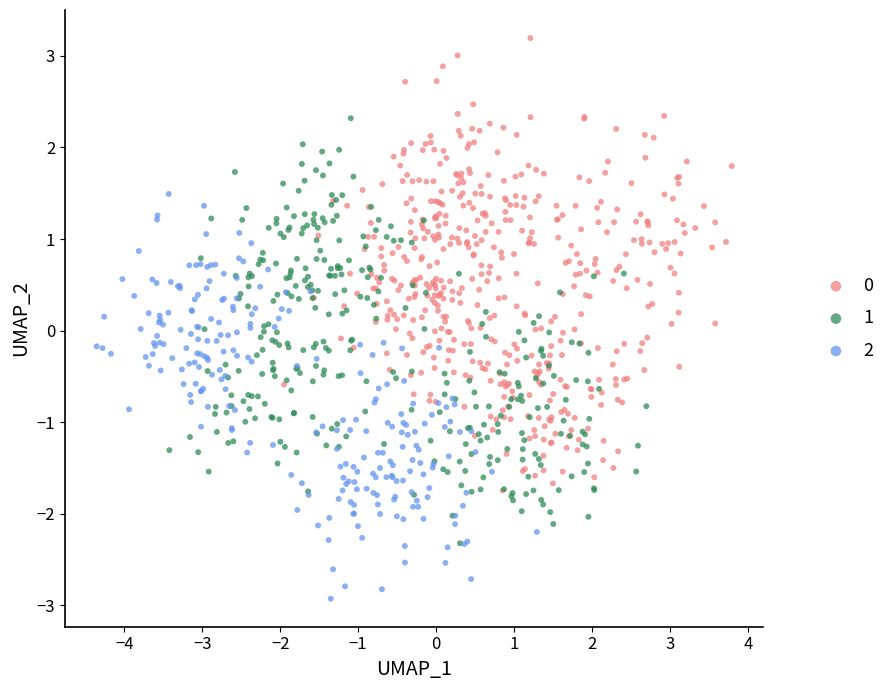

Which series contains the lowest Y value?

2